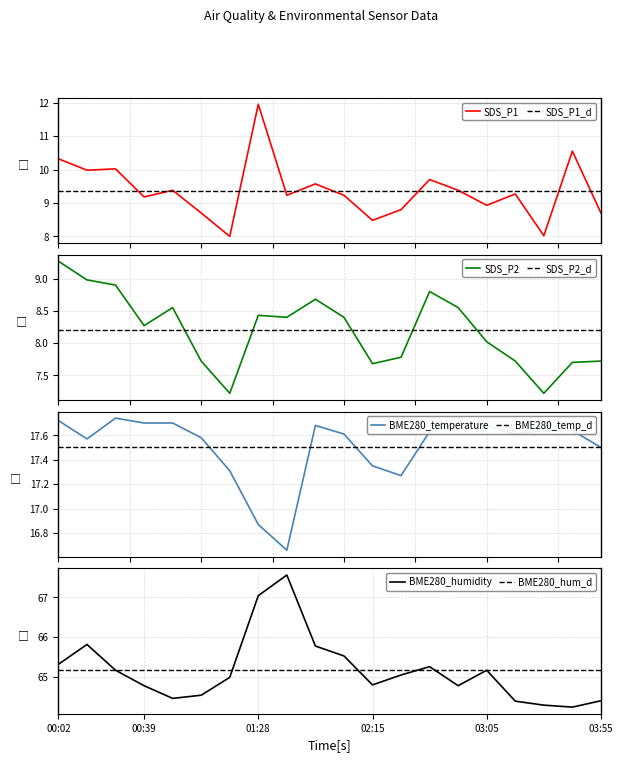

True or false: BME280_humidity and SDS_P2 cross at least once.

False